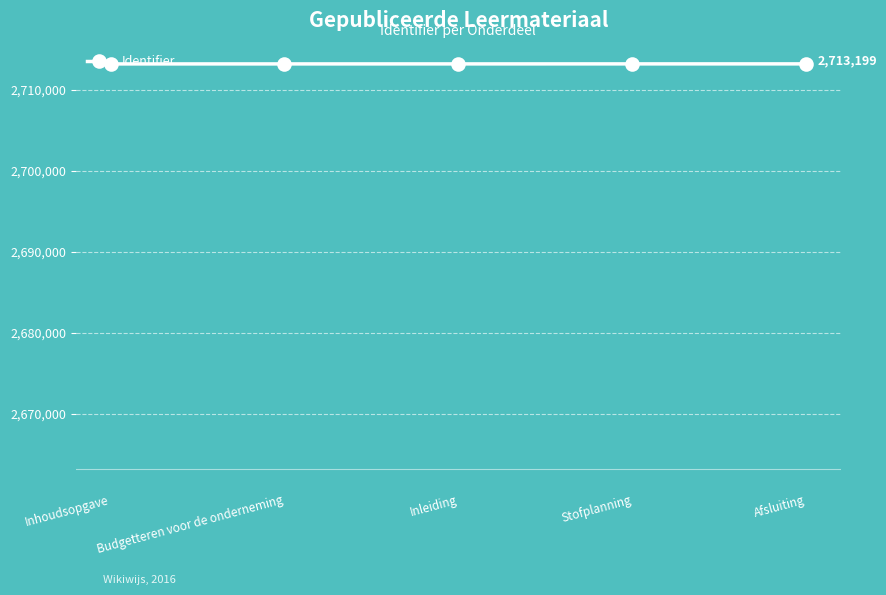

What is the ratio of the value at Inleiding to the value at Afsluiting?

1.0